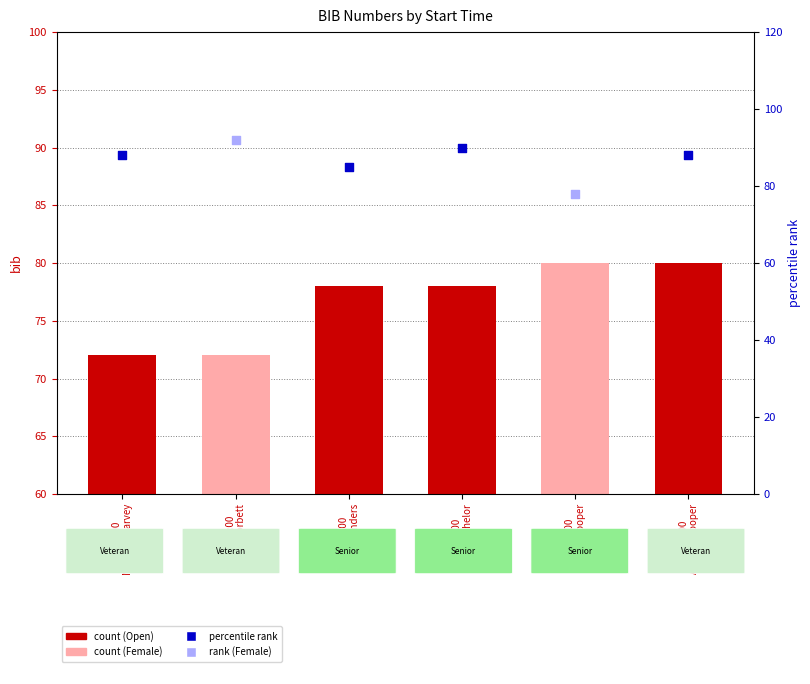

What is the change in value from 19:39:00
Paul Batchelor to 19:40:00
Louisa Cooper?

+2